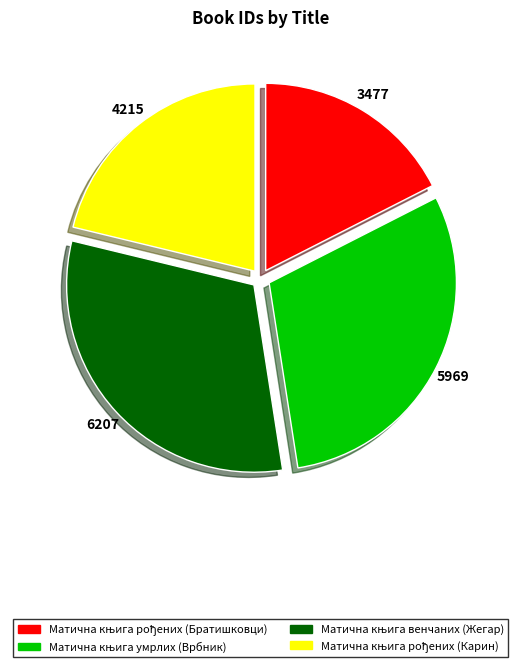

Is there any slice that represents more than half of the pie?

No